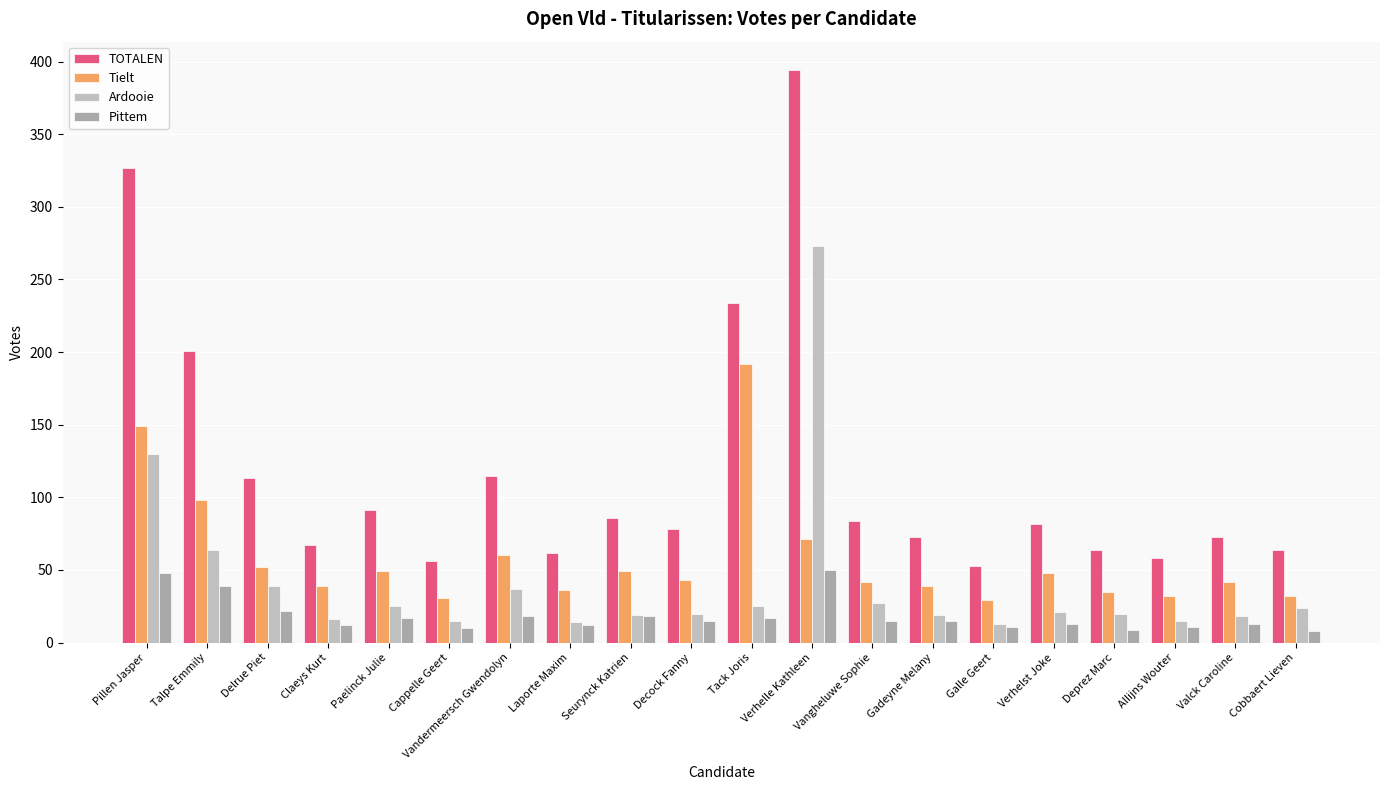

Does the chart contain stacked bars?

No